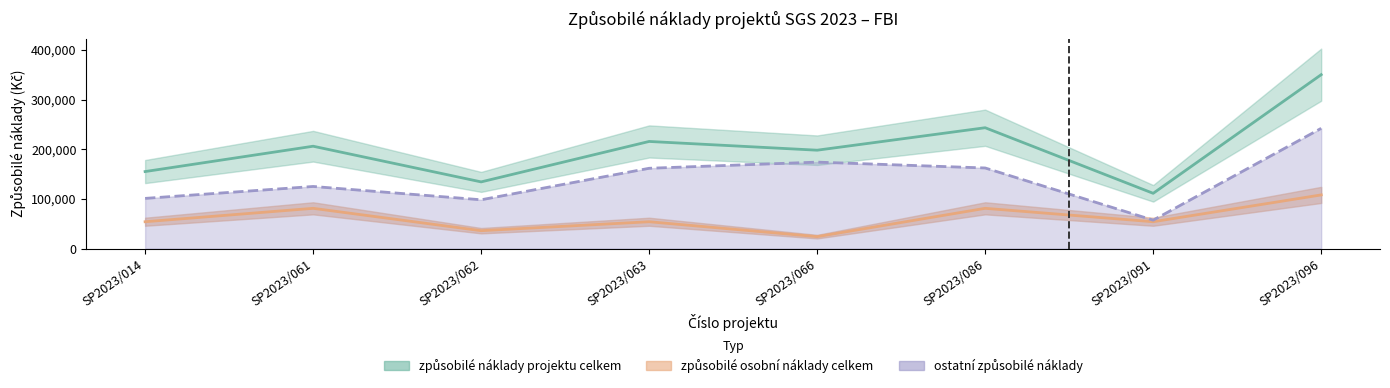

What is the value of the způsobilé osobní náklady celkem point at the 2nd from the left?

81000.0